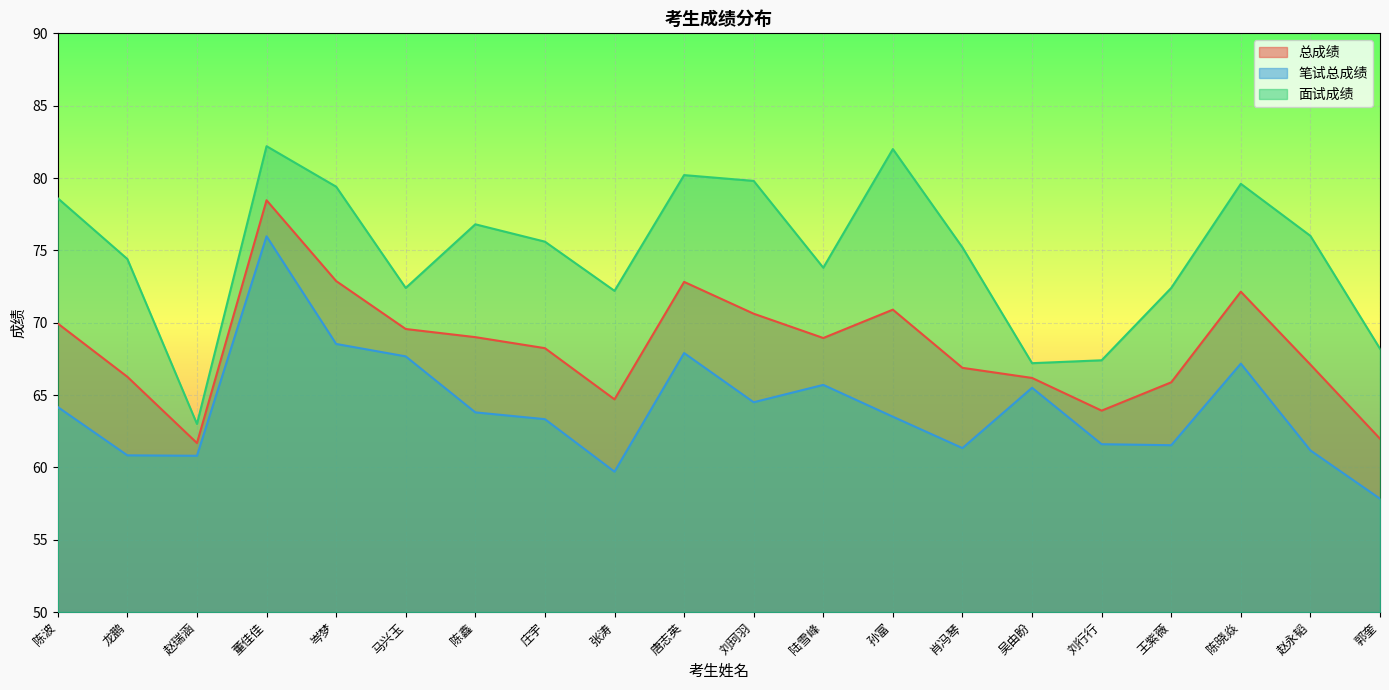

At which category does the chart reach its minimum across all series?

郭奎